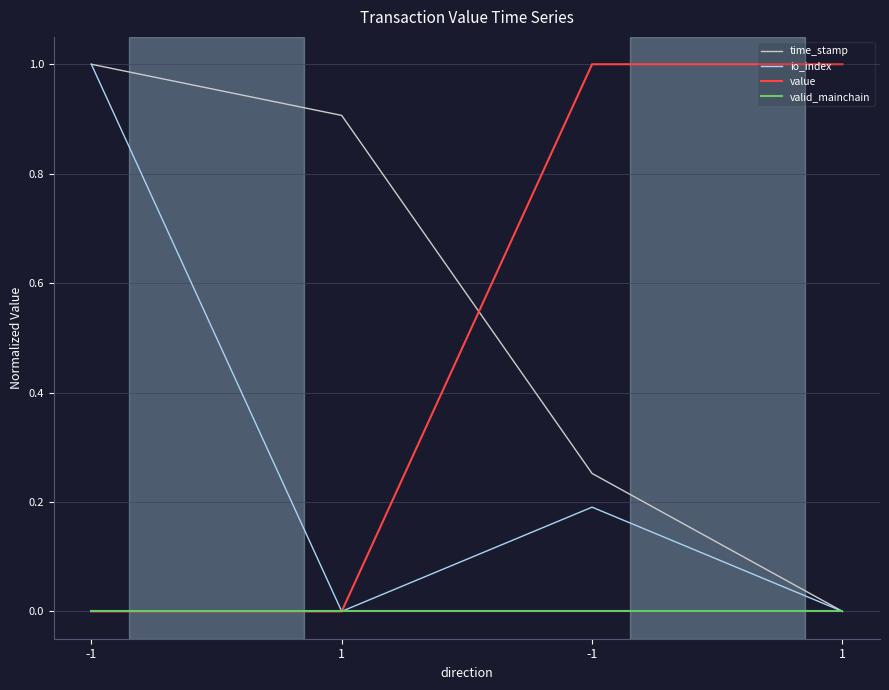

True or false: io_index and valid_mainchain cross at least once.

False